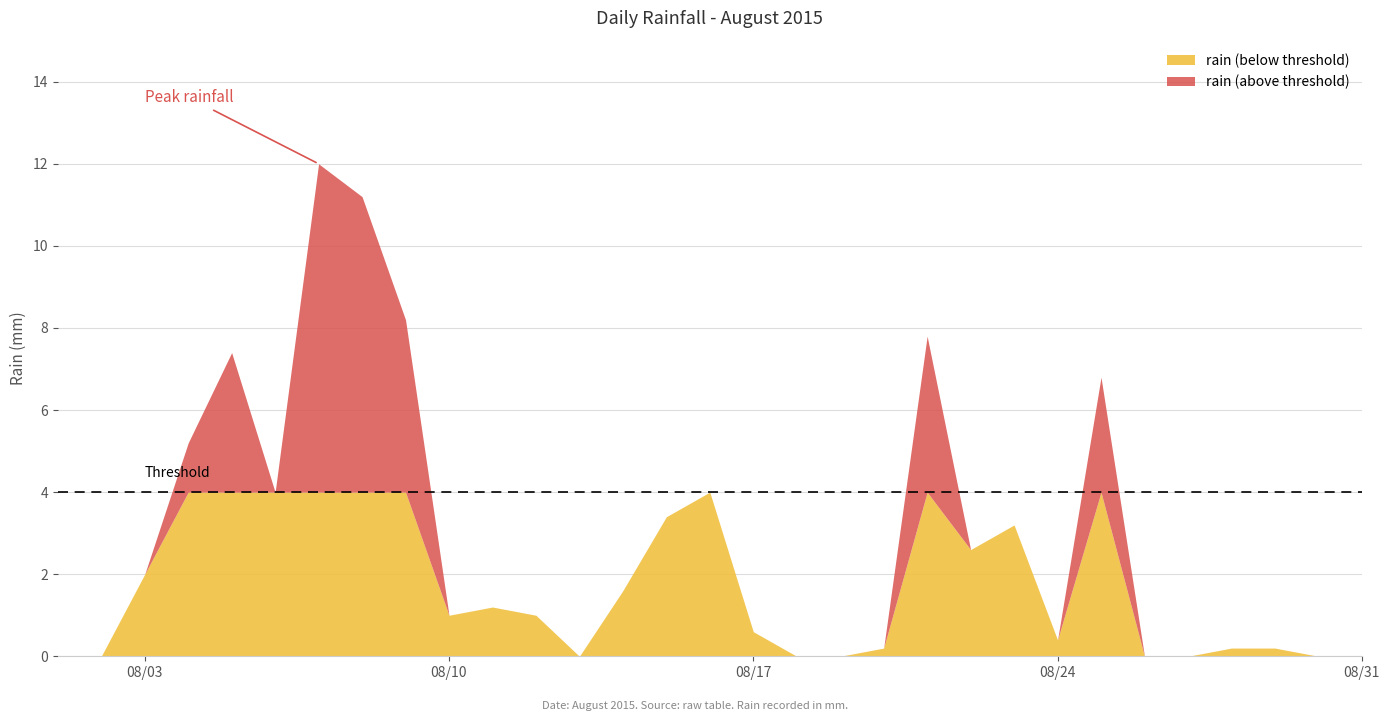

The value at 2015-08-19 is 0.0. True or false?

True